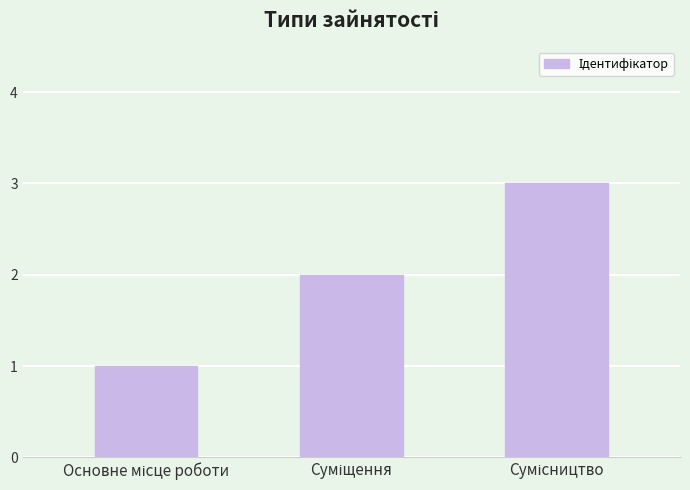

What is the value of the 3rd bar from the left?

3